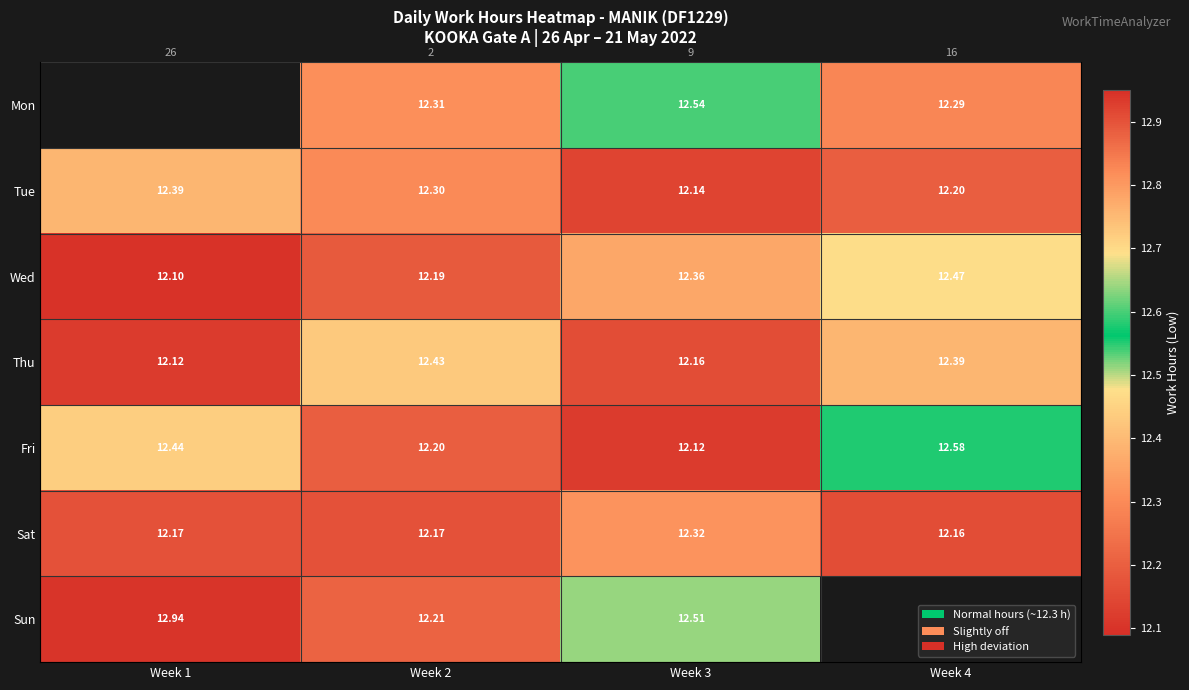

At Week 4, list the series in order from smallest to largest.

Sat, Tue, Mon, Thu, Wed, Fri, Sun